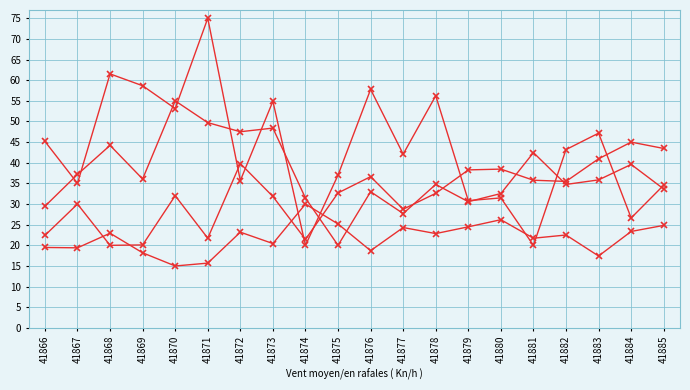

How many lines are shown in the chart?

4